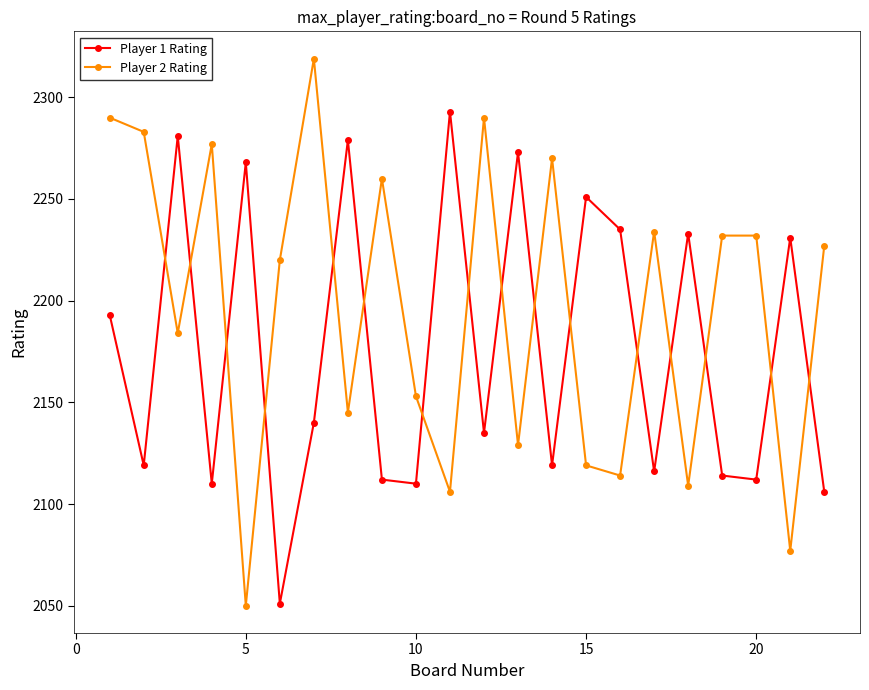

What is the difference between the maximum and second lowest values in the Player 1 Rating series?

187